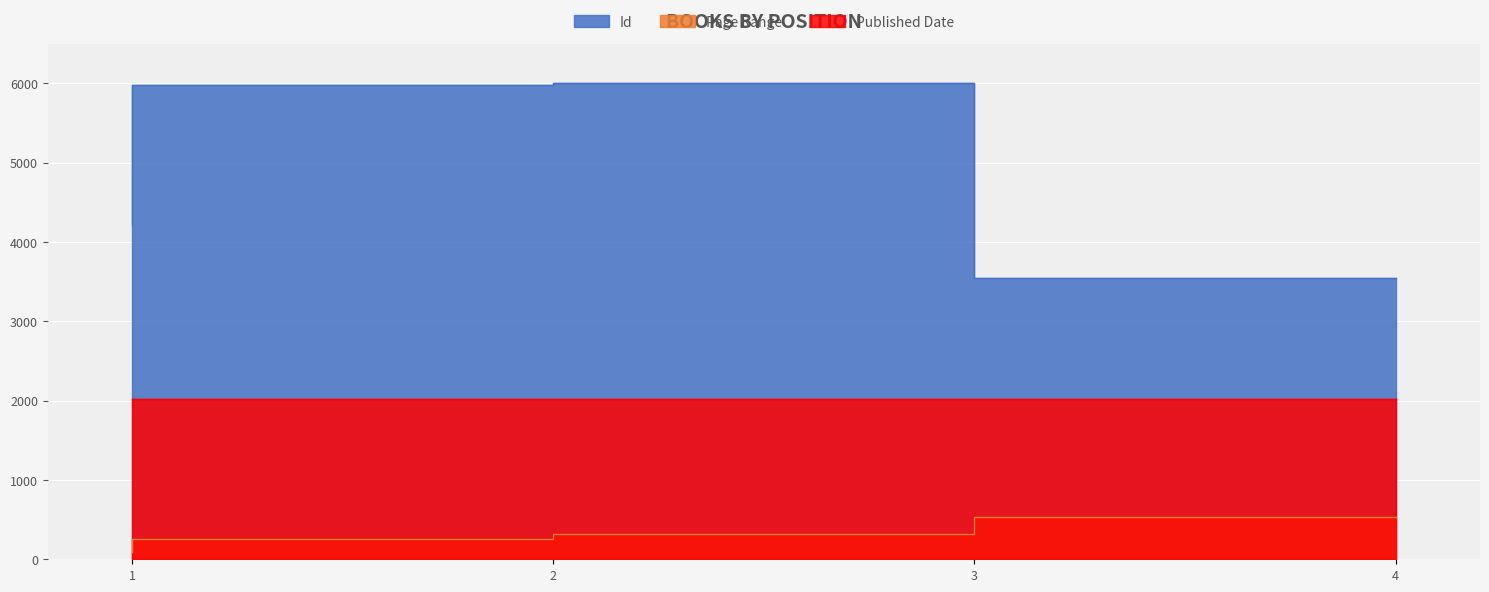

True or false: Id and Page Range cross at least once.

False